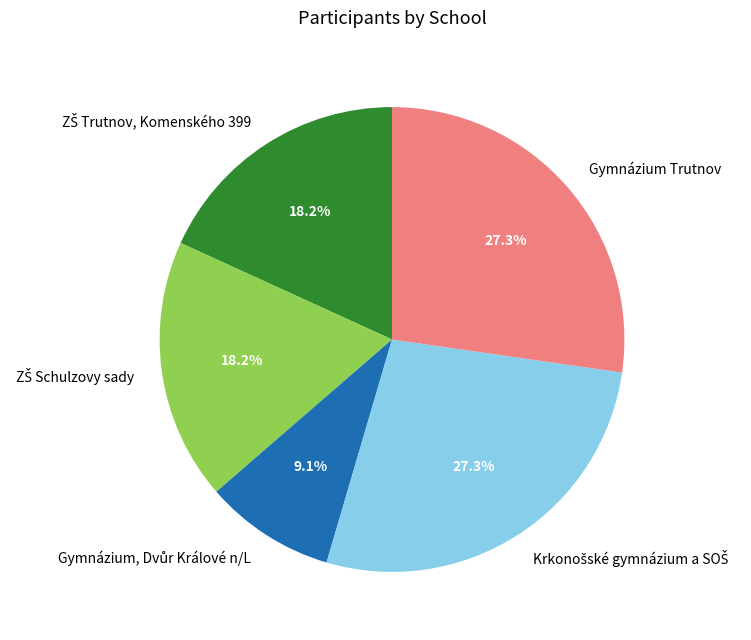

Does any single category account for the majority?

No